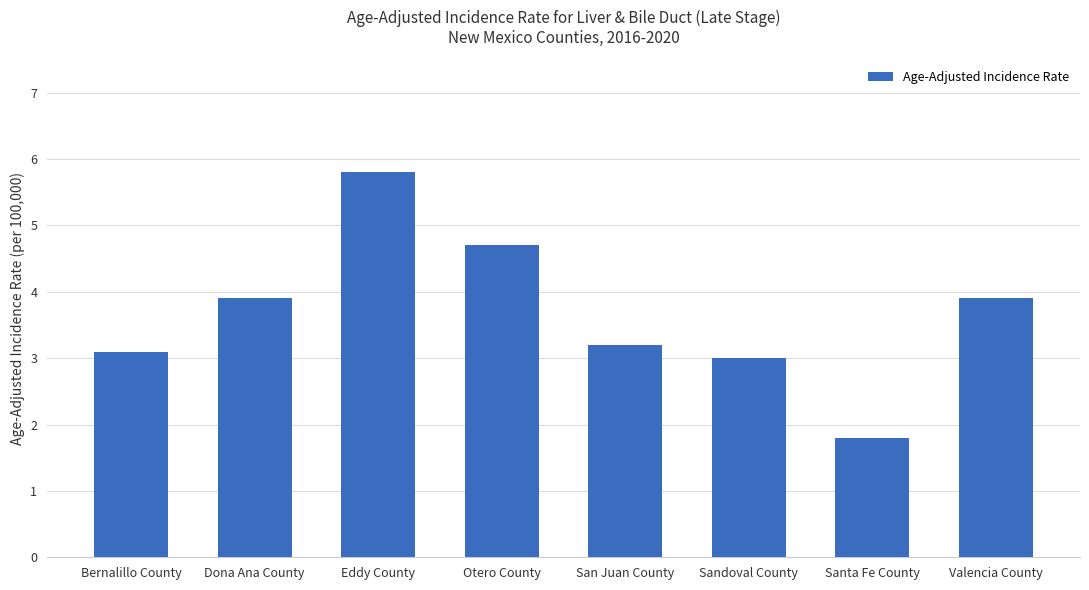

At which label does the data first exceed 3?

Bernalillo County